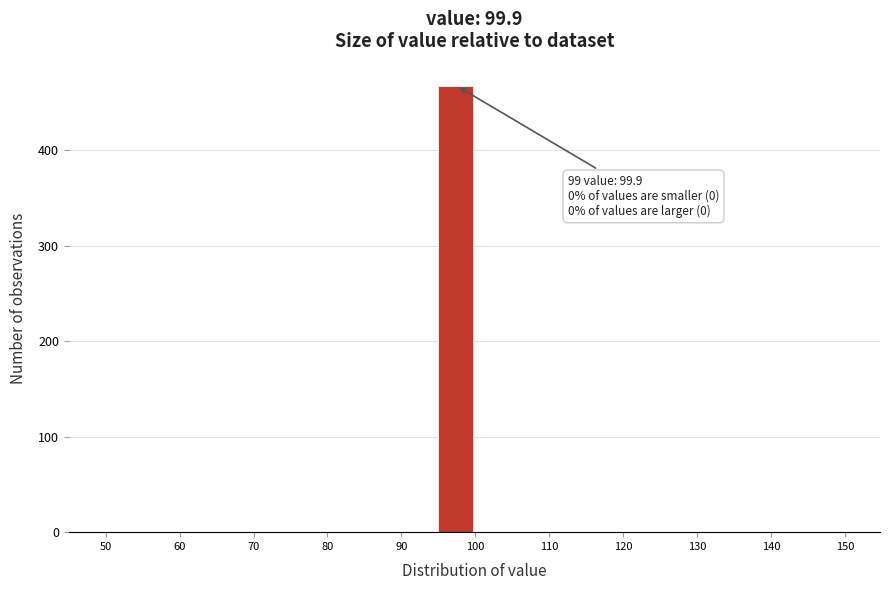

Which range on the x-axis has the tallest bar?

95 to 100